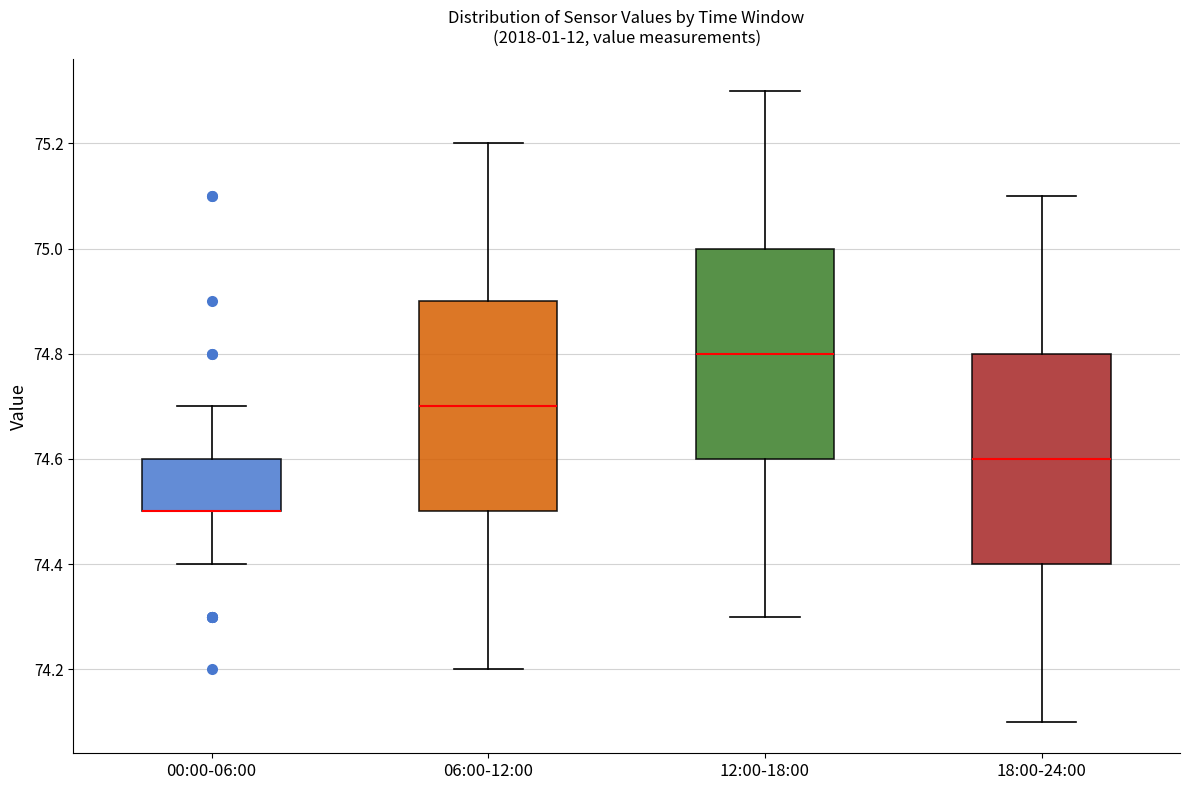

Reading left to right, read every box against the y-axis: the position of its median line, the range the box covers, and the ends of its whiskers. The values are not printed on the chart, so give them approximately, as read against the axis.

00:00-06:00: median 74.5 (drawn on the box's lower edge), box 74.5 to 74.6, whiskers 74.4 to 74.7
06:00-12:00: median 74.7, box 74.5 to 74.9, whiskers 74.2 to 75.2
12:00-18:00: median 74.8, box 74.6 to 75.0, whiskers 74.3 to 75.3
18:00-24:00: median 74.6, box 74.4 to 74.8, whiskers 74.1 to 75.1